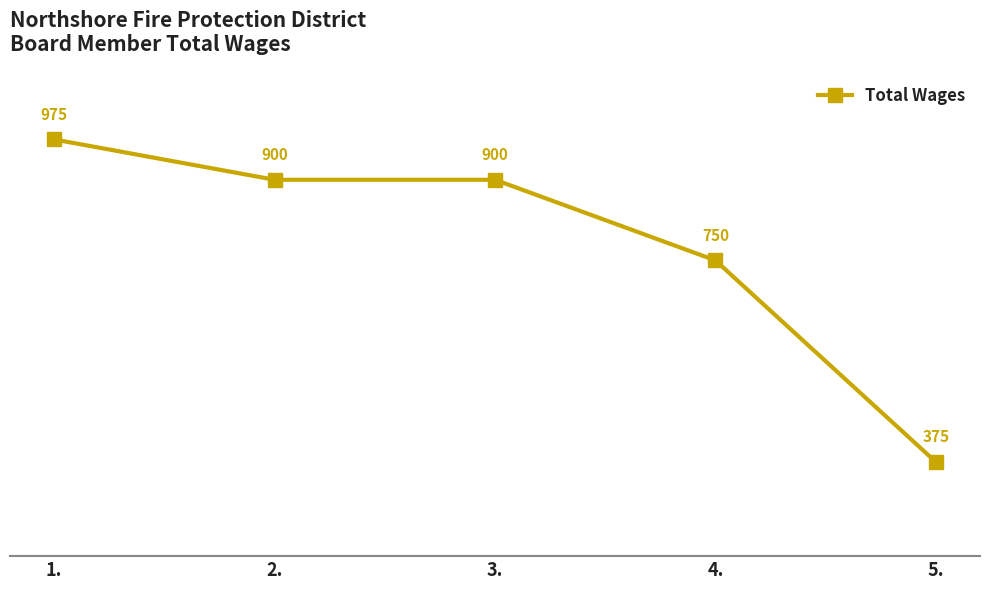

At which category does the chart reach its peak across all series?

1.